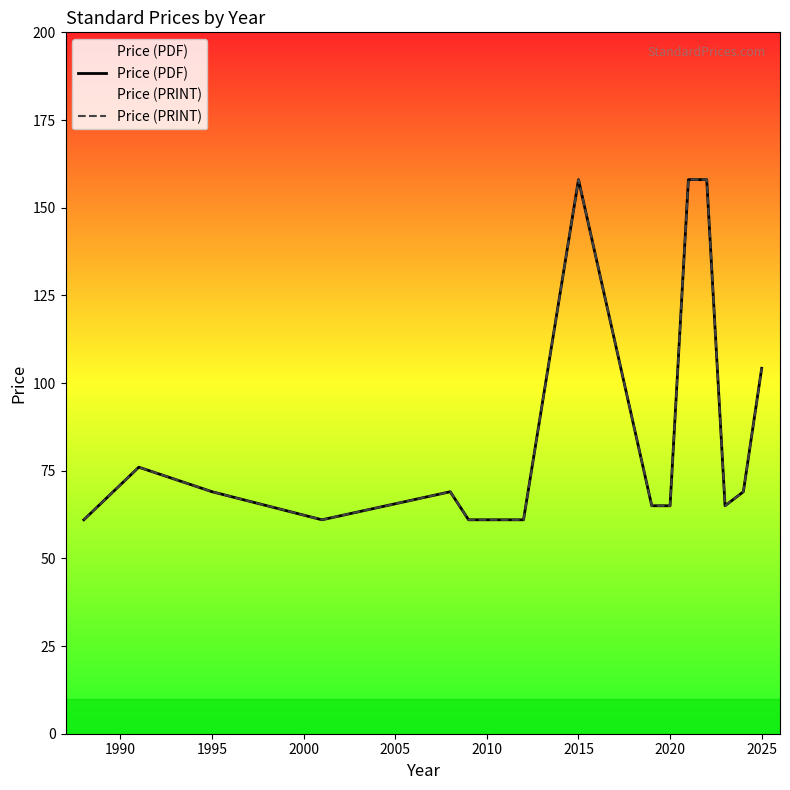

Does the chart display data point markers on the line(s)?

No